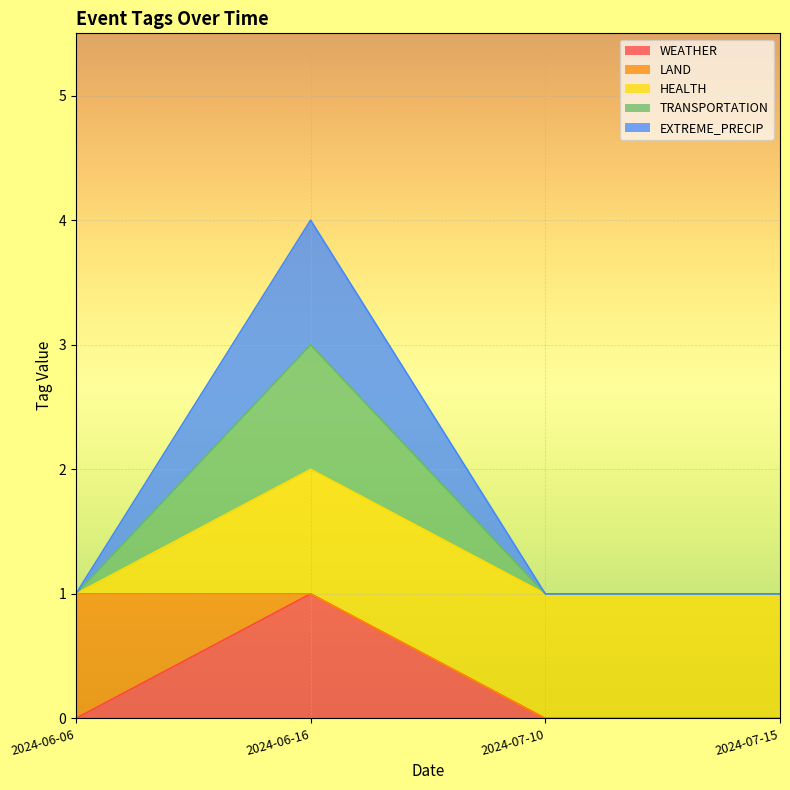

Does the chart display data point markers on the line(s)?

No